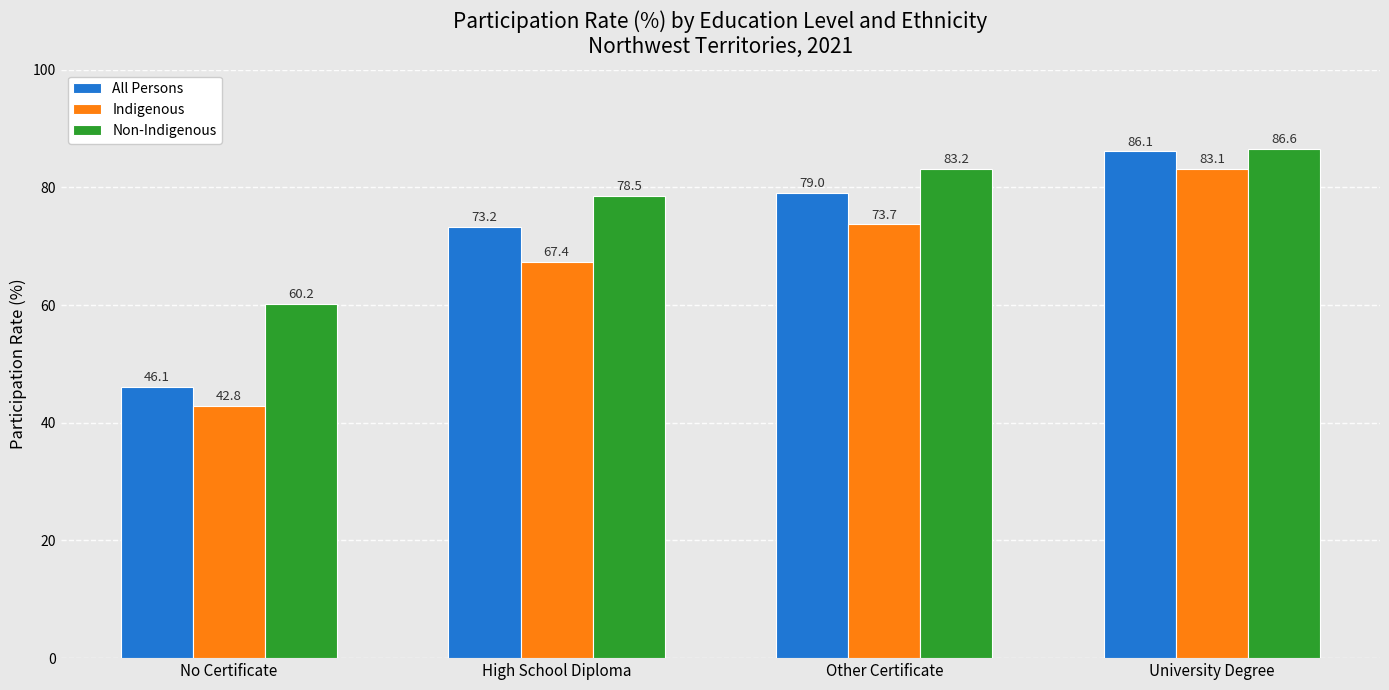

Which category has the lowest value across all series?

No Certificate